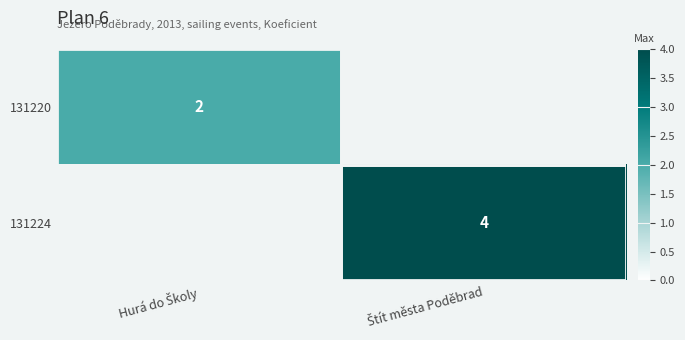

Count the number of categories in the chart.

2